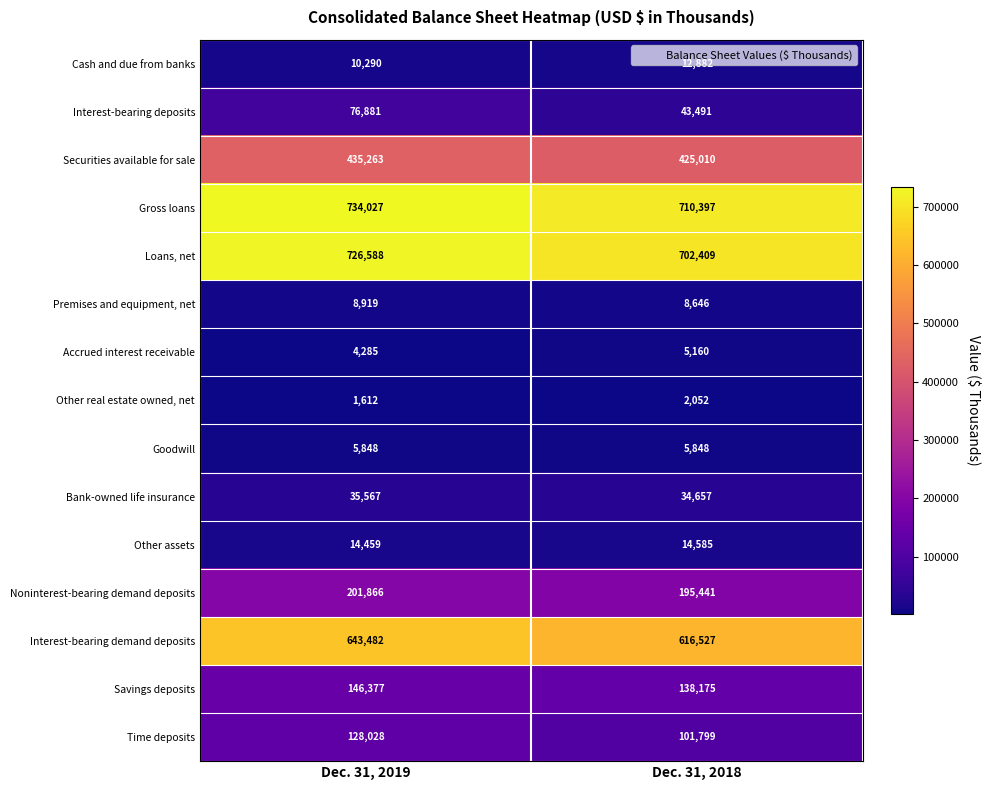

Rank the categories by Bank-owned life insurance value from lowest to highest.

Dec. 31, 2018, Dec. 31, 2019